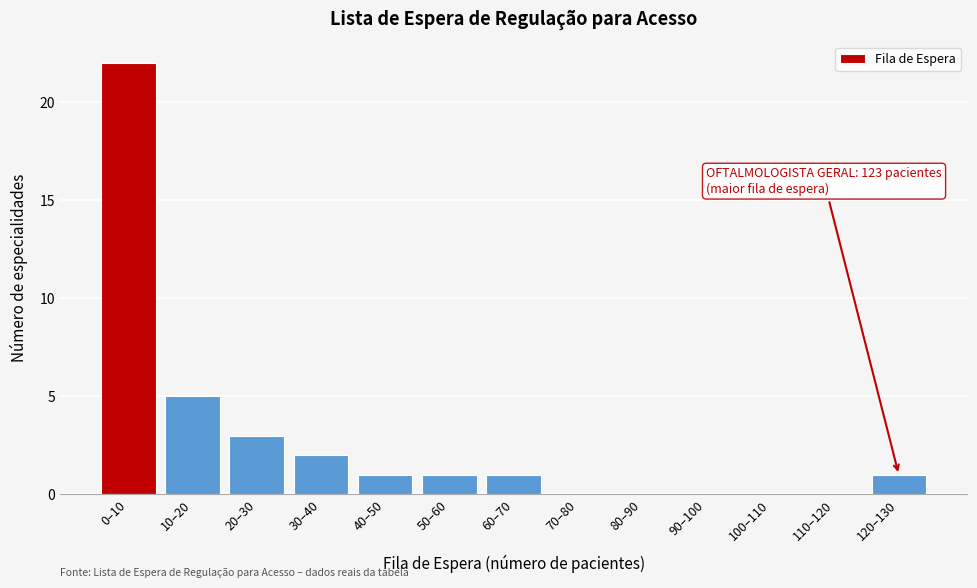

Reading left to right, transcribe all the data shown in this chart.

0–10=22	10–20=5	20–30=3	30–40=2	40–50=1	50–60=1	60–70=1	70–80=0	80–90=0	90–100=0	100–110=0	110–120=0	120–130=1